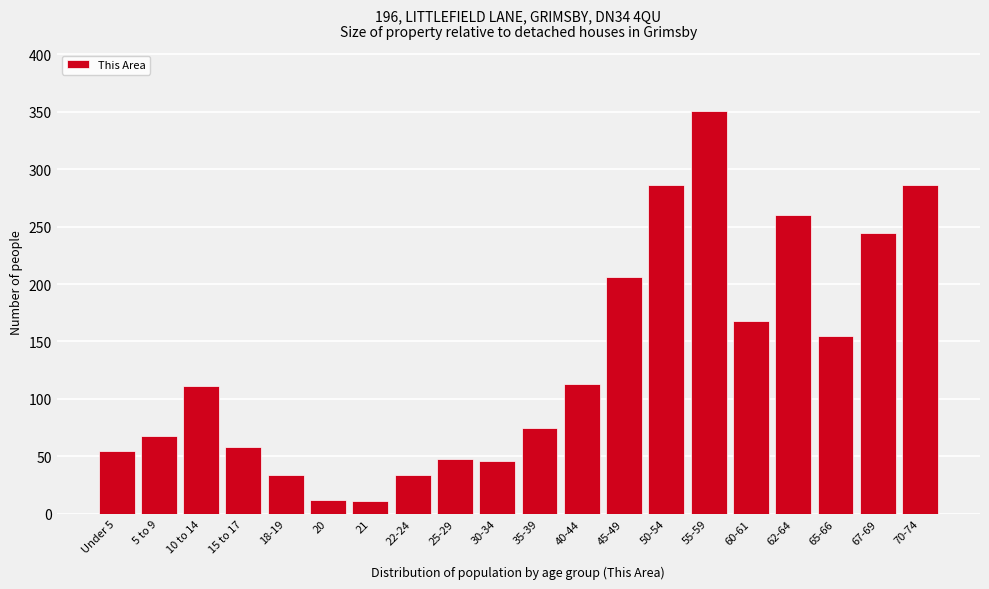

What position from the right is 40-44?

9